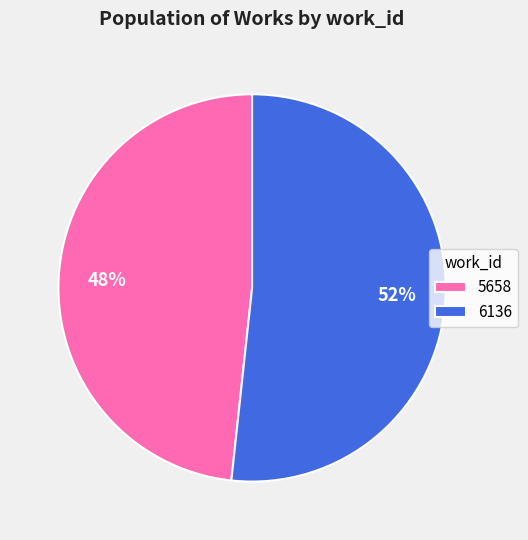

What is the ratio of the value at 5658 to the value at 6136?

0.9